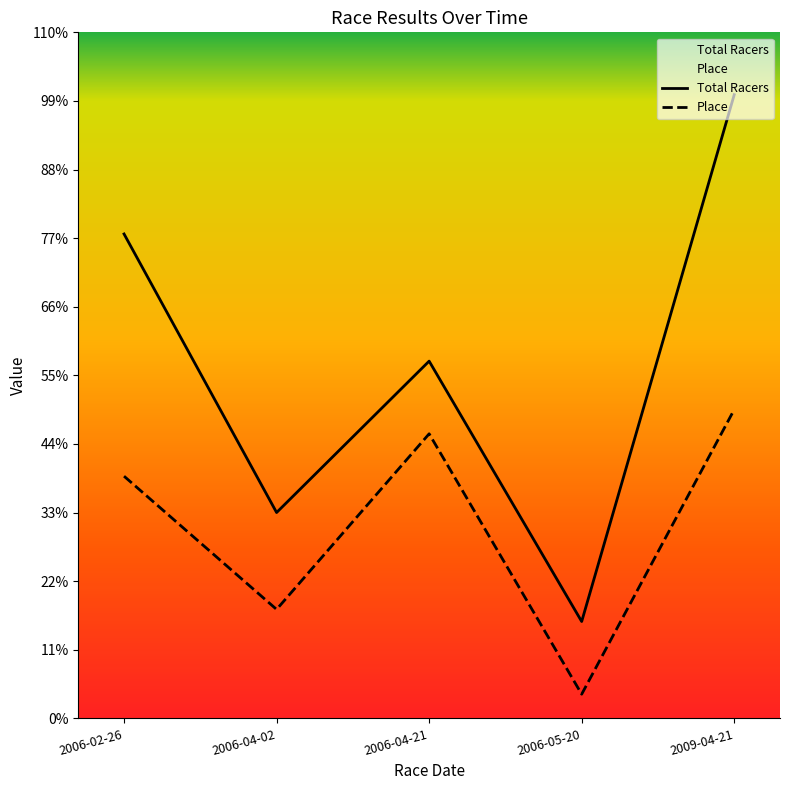

What is the approximate value of Total Racers at 2006-04-02?

34